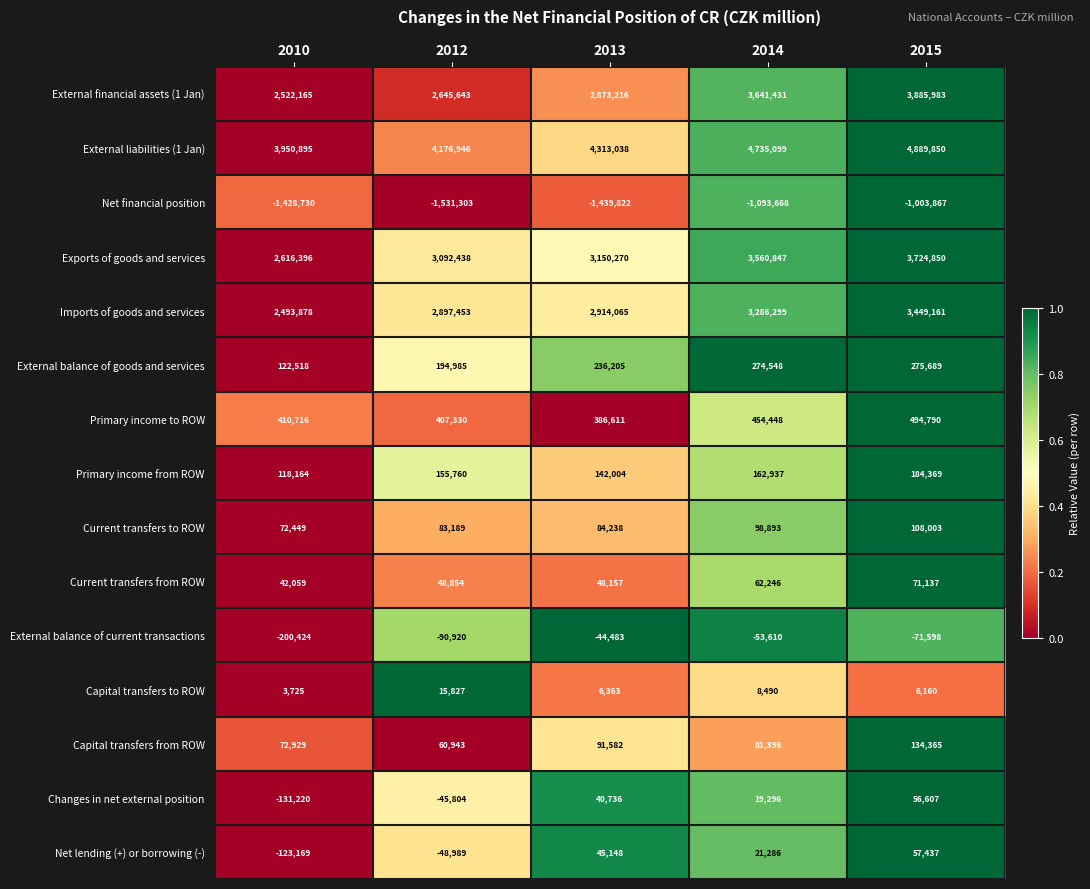

Where is Imports of goods and services nearest to the value 2971519?

2013